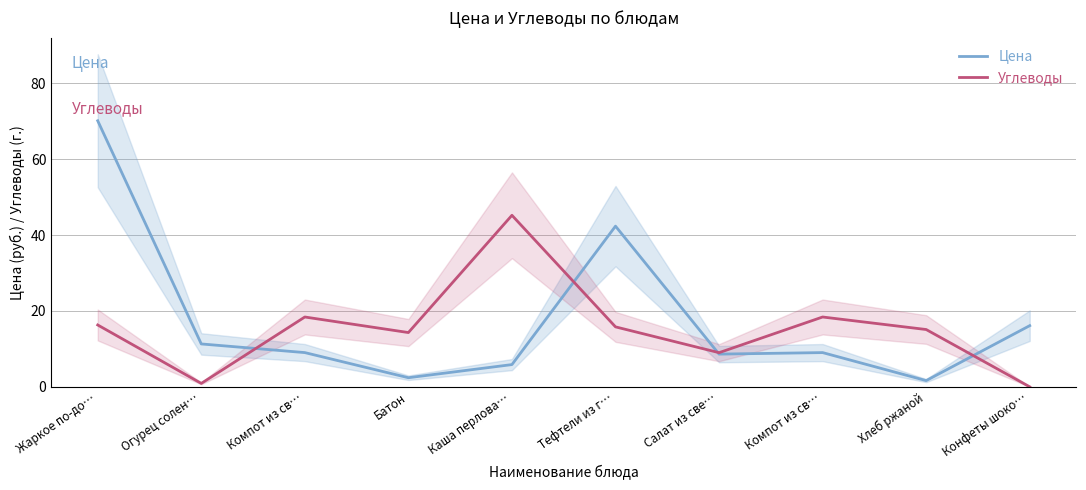

Between Конфеты шоко… and Огурец солен…, which is larger?

Конфеты шоко…